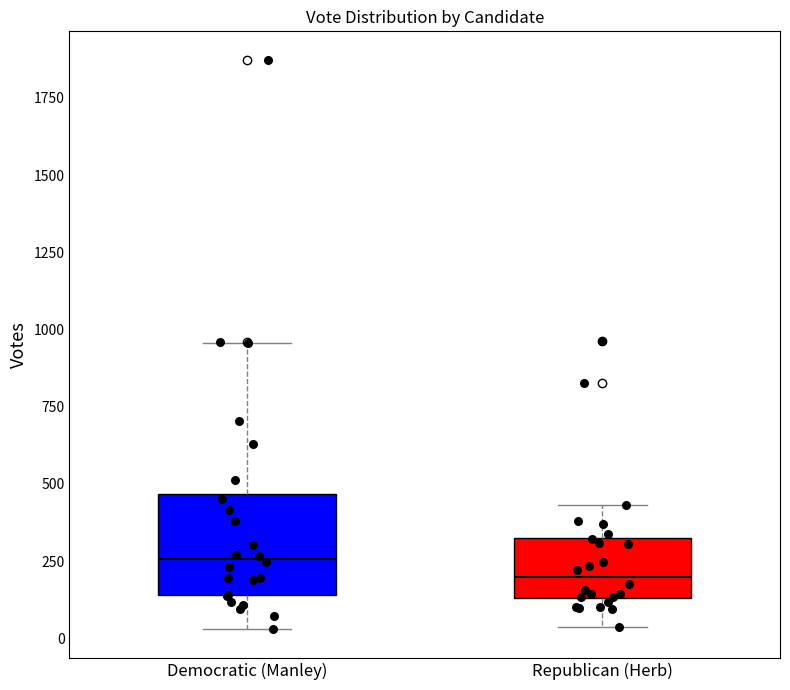

Reading left to right, transcribe this box plot: for each box, give where its median line is, the range the box spans, and where its two whiskers end, as read against the y-axis. The values are not printed on the chart, so give them approximately, as read against the axis.

Democratic (Manley): median 250, box 150 to 450, whiskers 50 to 950
Republican (Herb): median 200, box 150 to 350, whiskers 50 to 450